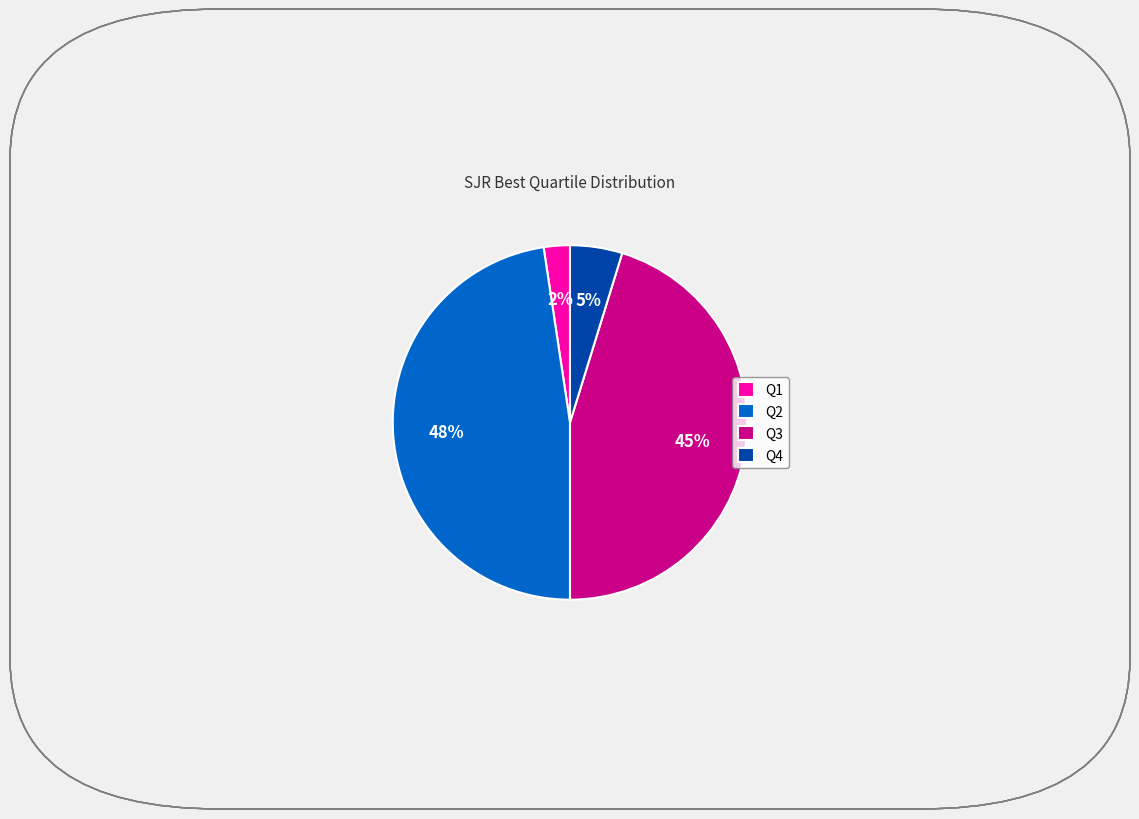

Is it true that Q2 is 48% of the pie?

True